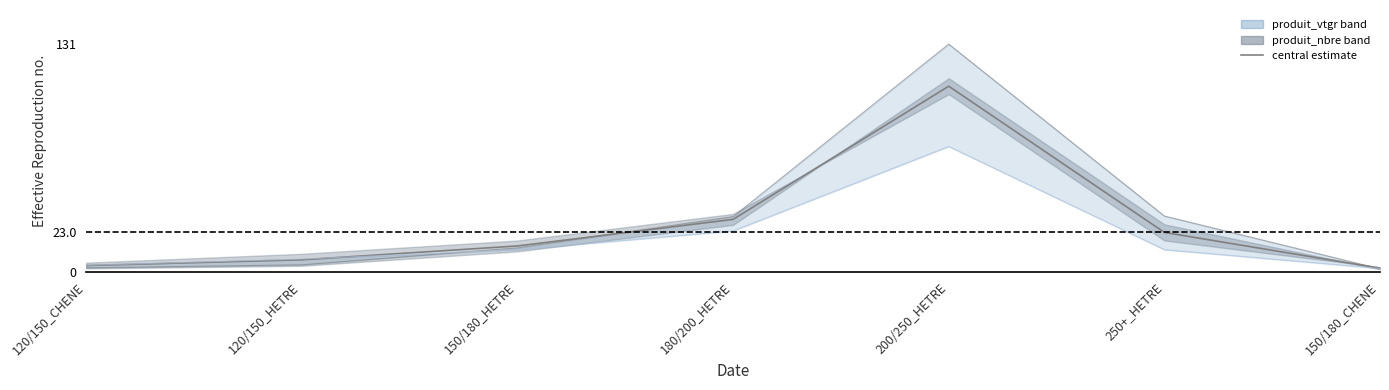

What is the change in value from 120/150_CHENE to 180/200_HETRE?

+26.6